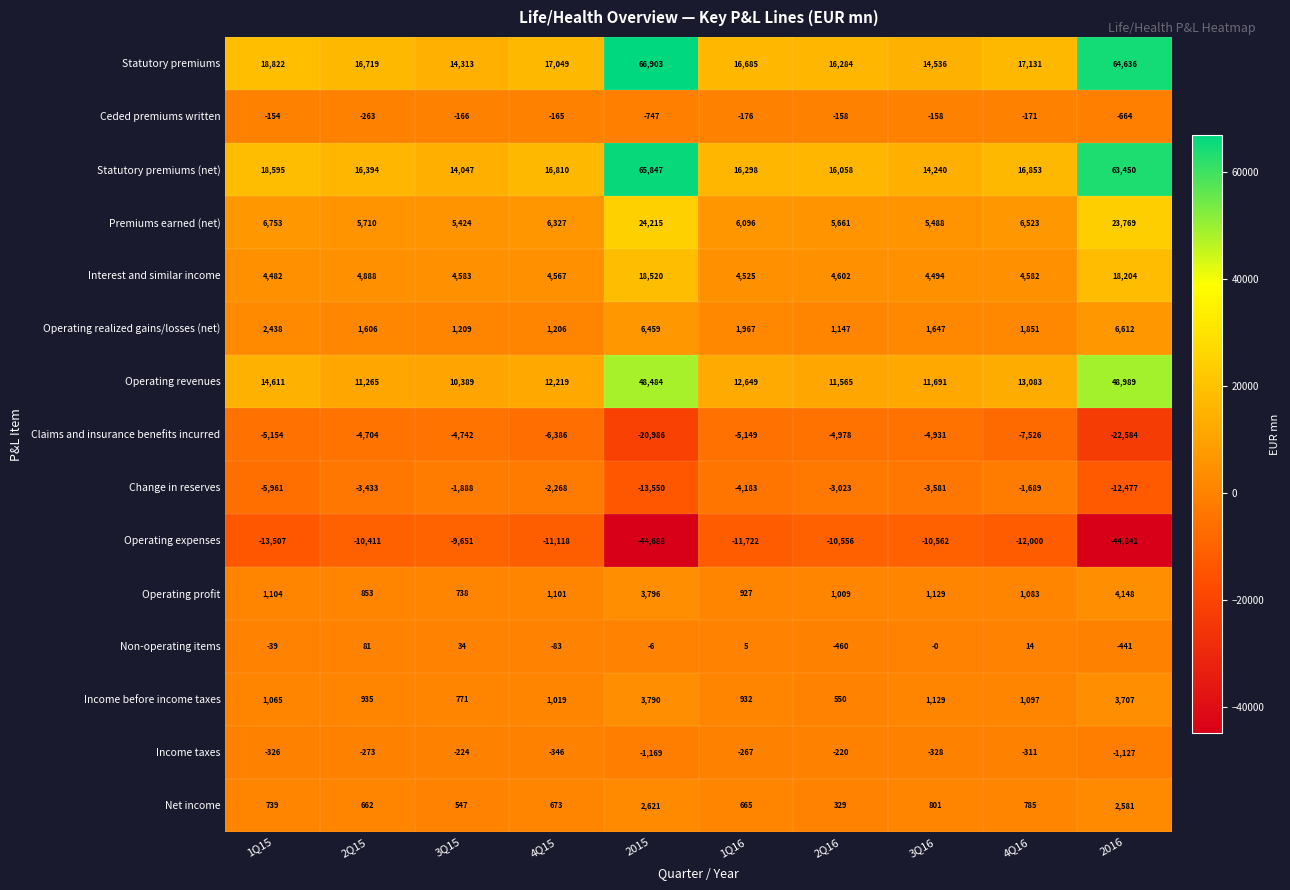

What is the maximum value shown in the chart?

66903